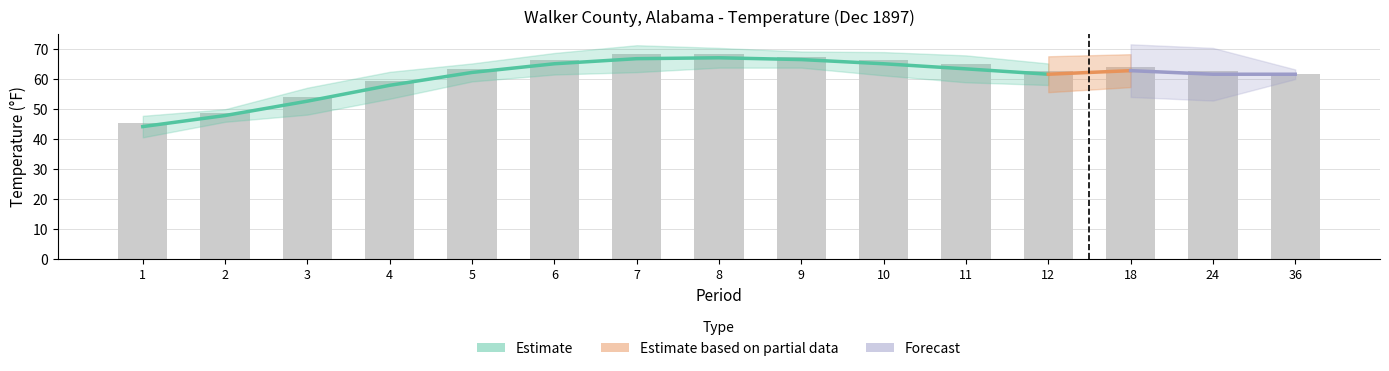

Reading left to right, list all the values displayed in this chart.

Value: 1=45.3	2=48.5	3=54.1	4=59.4	5=63.2	6=66.3	7=68.3	8=68.2	9=67.4	10=66.4	11=64.9	12=62.8	18=63.9	24=62.7	36=61.8
1901-2000 Mean: 1=44.1	2=47.8	3=52.6	4=57.9	5=62.2	6=65.1	7=66.8	8=67.1	9=66.5	10=65.1	11=63.4	12=61.6	18=62.8	24=61.6	36=61.6
Departure: 1=1.2	2=0.7	3=1.5	4=1.5	5=1.0	6=1.2	7=1.5	8=1.1	9=0.9	10=1.3	11=1.5	12=1.2	18=1.1	24=1.1	36=0.2